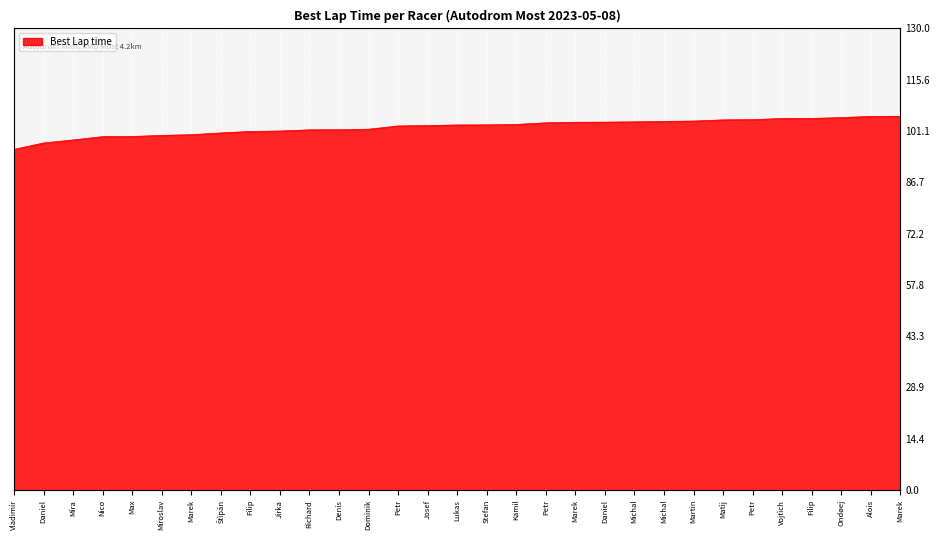

What is the difference between the maximum and minimum values?

9.3